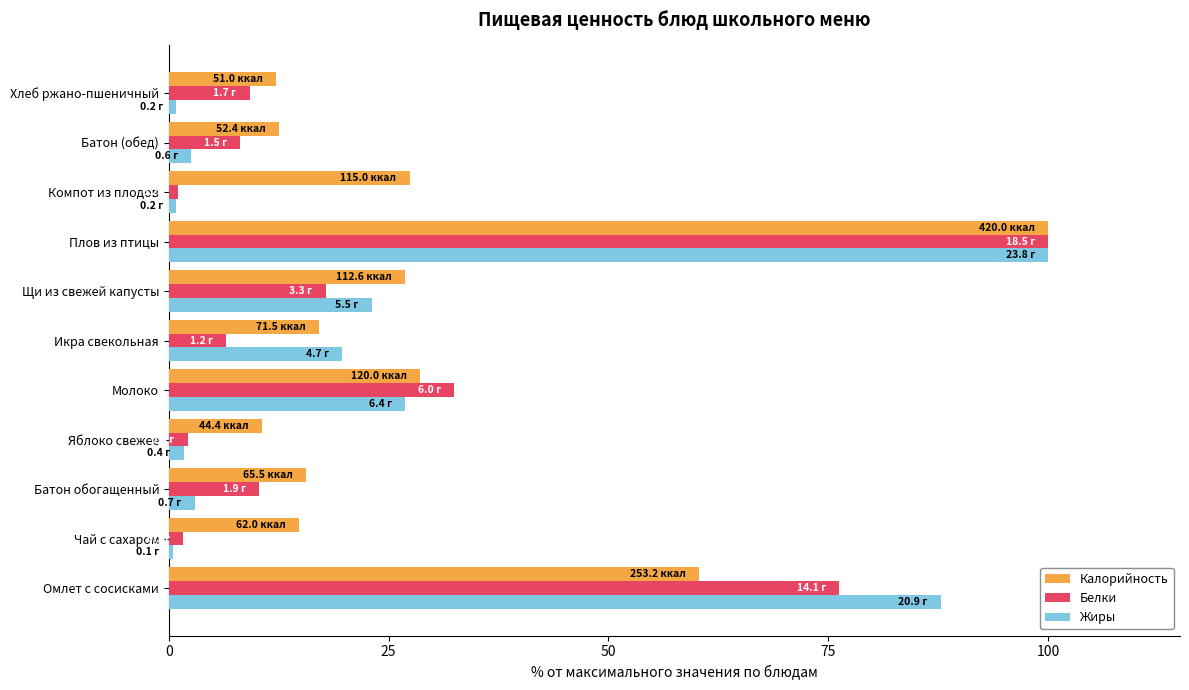

Which series has the widest spread of values?

Жиры